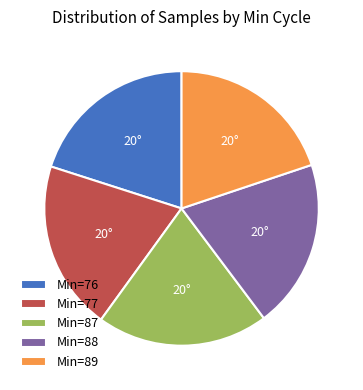

What is the ratio of the value at Min=88 to the value at Min=76?

1.0